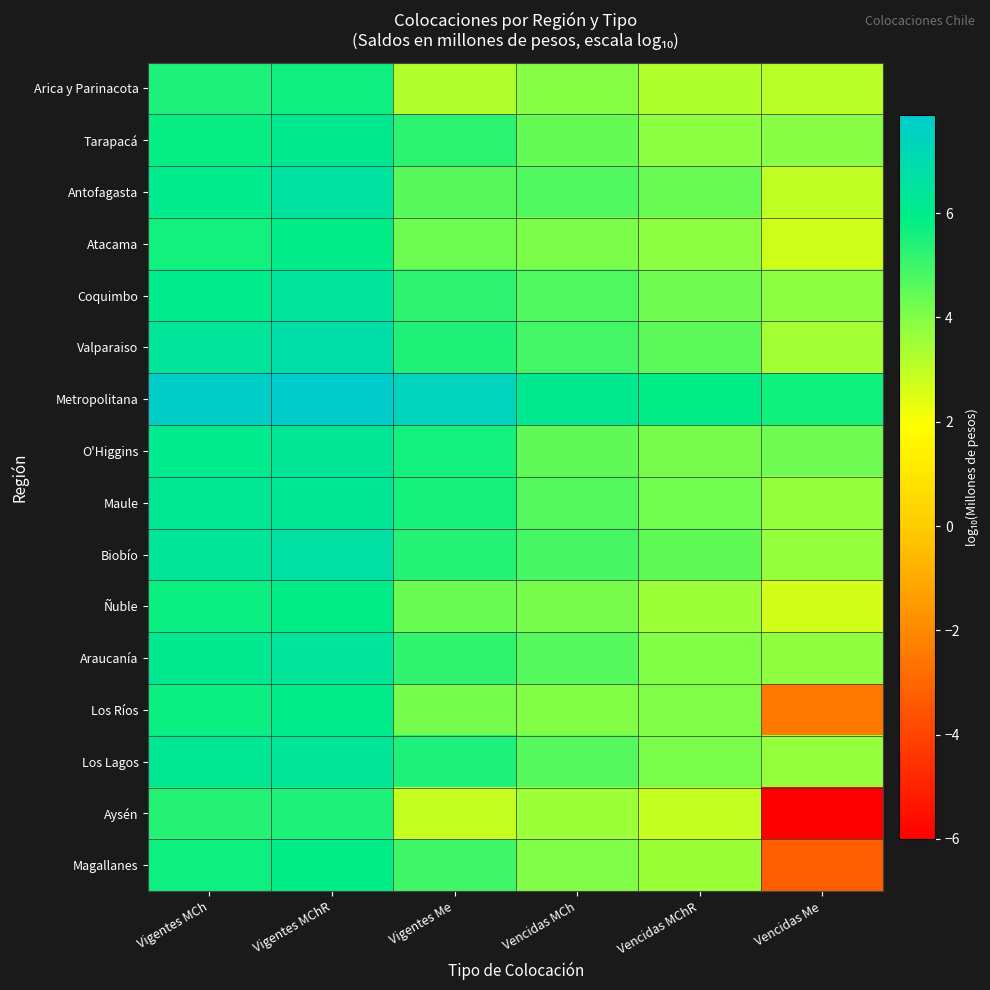

Which series has the largest total across all categories?

Metropolitana